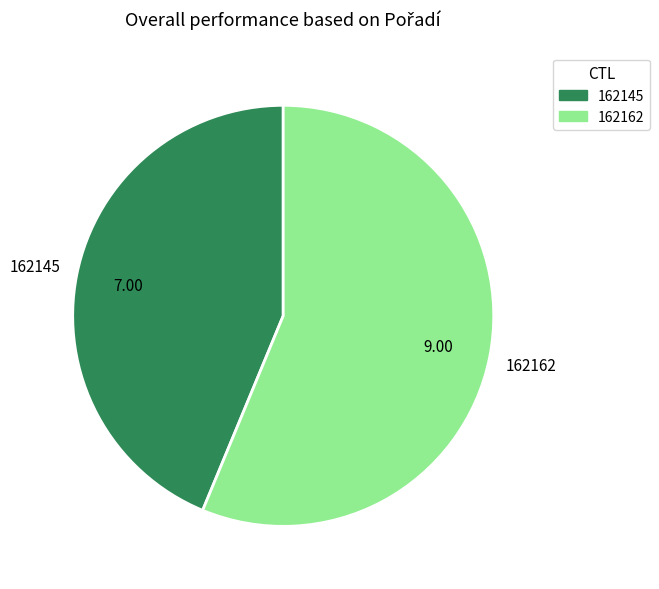

Do 162162 and 162145 together represent more than half of the pie?

Yes